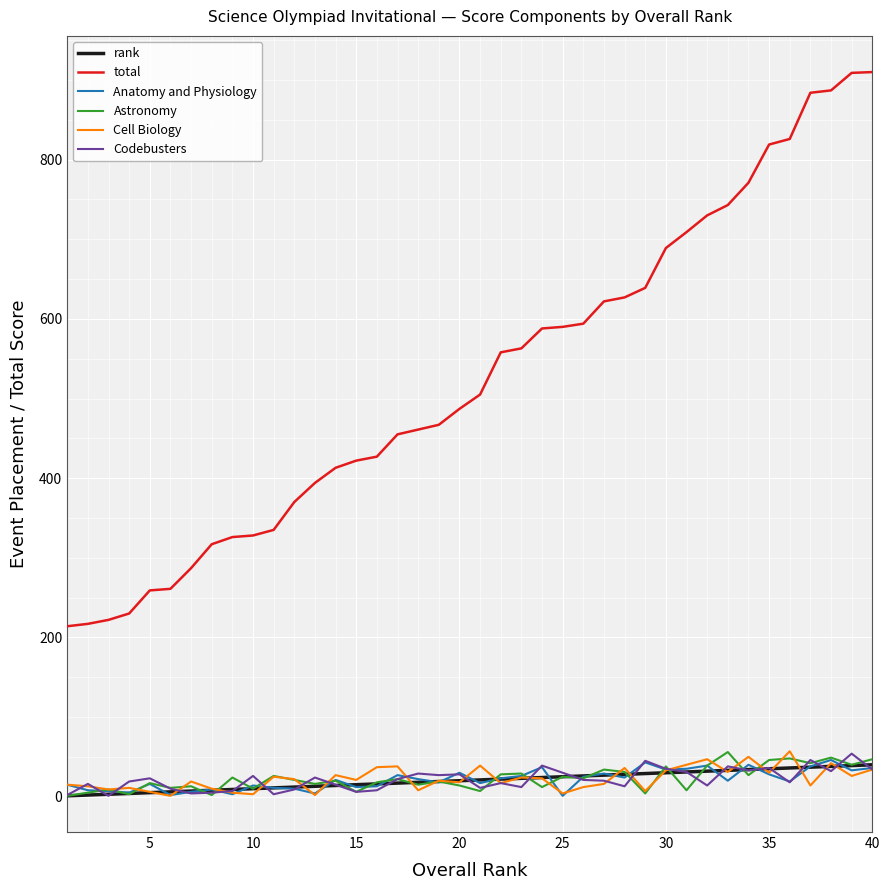

Which series has the widest spread of values?

total